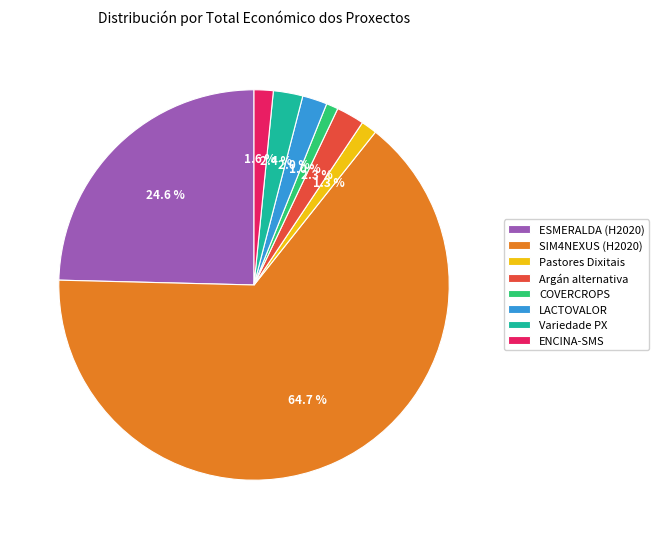

Combined, do LACTOVALOR and ENCINA-SMS account for over 50%?

No